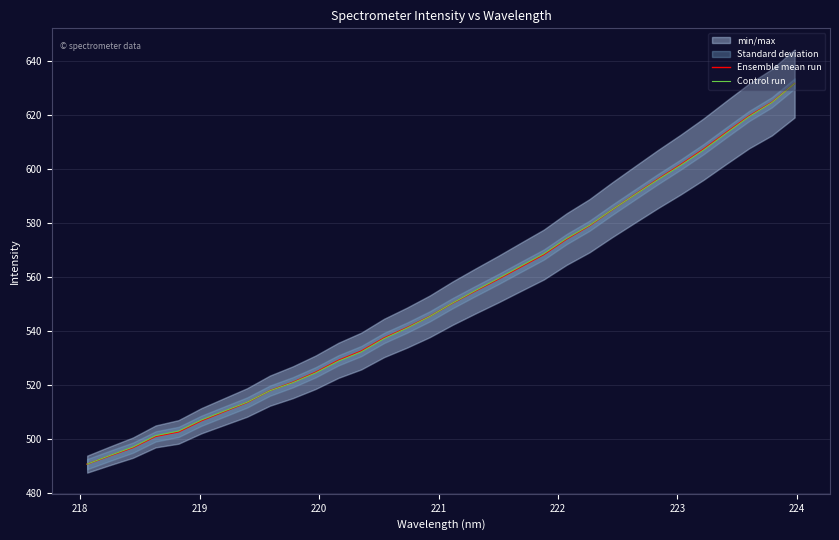

What is the highest value of the Control run series?

631.7